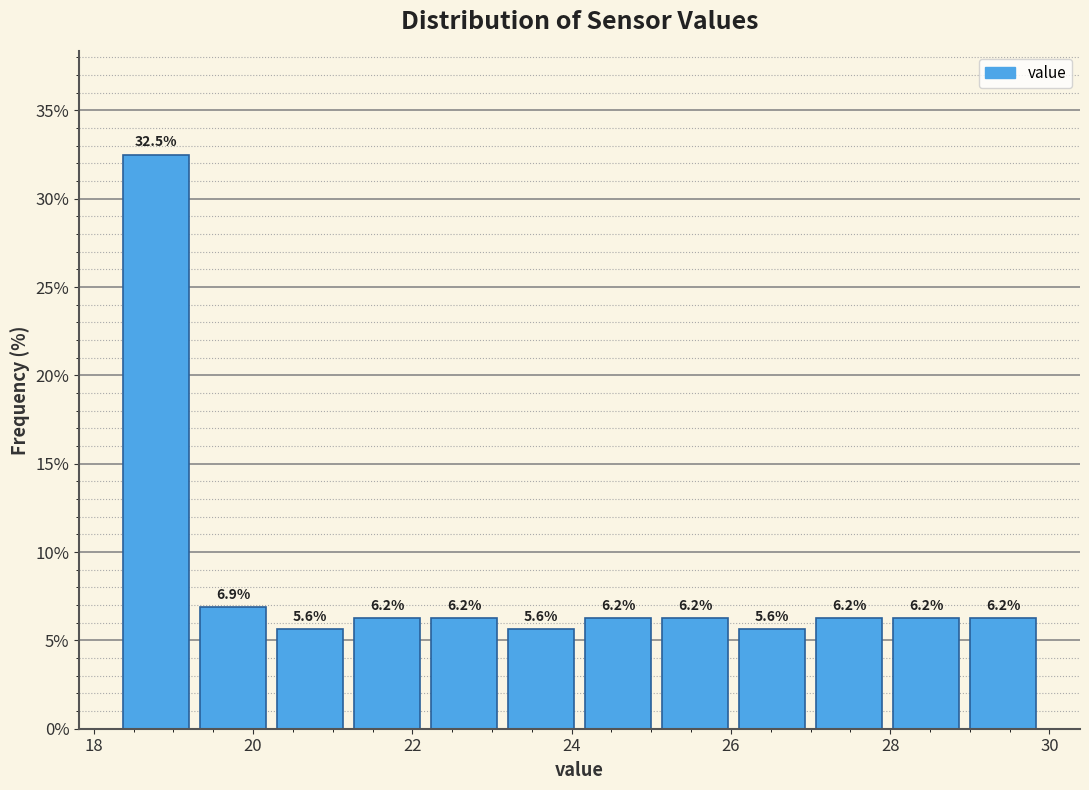

Reading left to right, list every bar in this chart as the range it spans on the x-axis followed by its height. The bar edges are not printed on the chart, so give them approximately, as read against the axis.

18.4 to 19.2: 32.5
19.2 to 20.2: 6.9
20.2 to 21.2: 5.6
21.2 to 22.2: 6.2
22.2 to 23.2: 6.2
23.2 to 24.2: 5.6
24.2 to 25.0: 6.2
25.0 to 26.0: 6.2
26.0 to 27.0: 5.6
27.0 to 28.0: 6.2
28.0 to 29.0: 6.2
29.0 to 30.0: 6.2